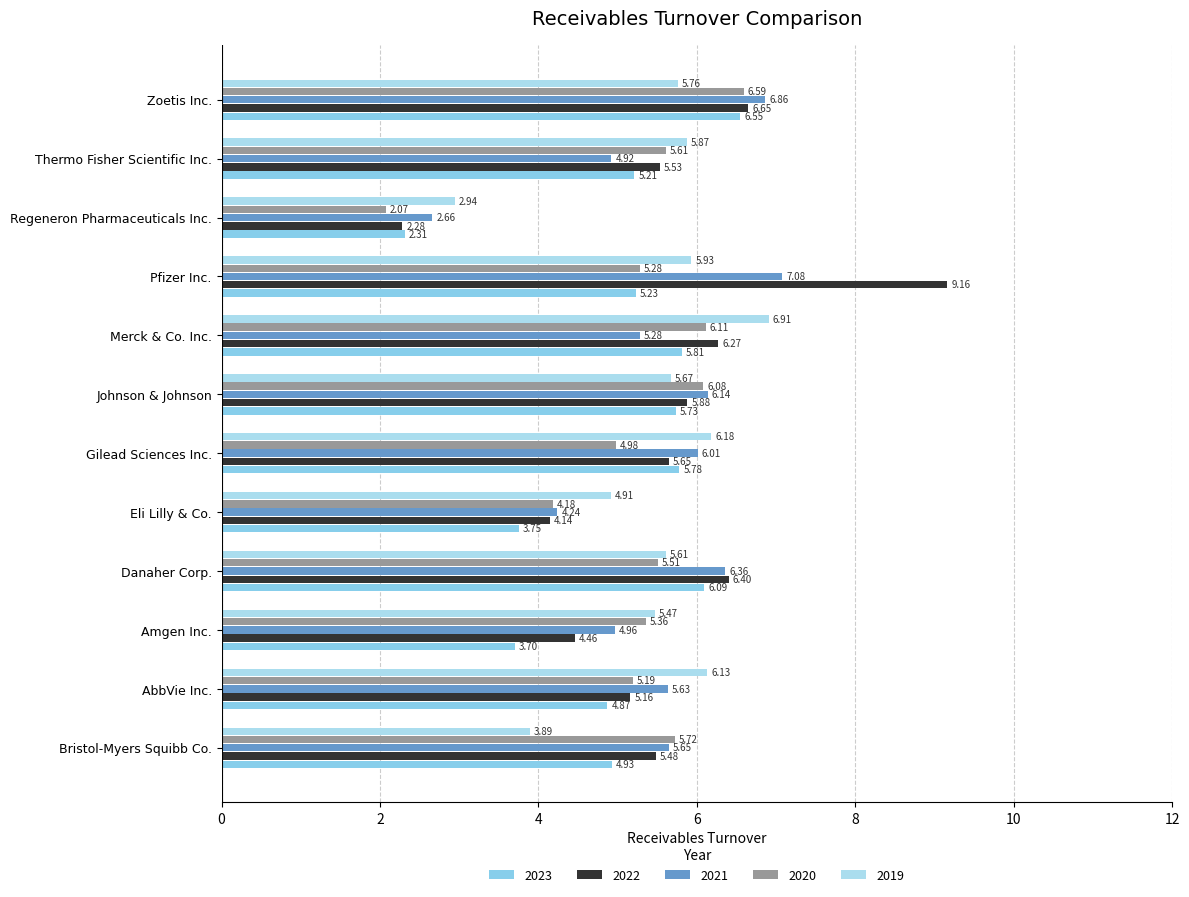

What are all the series names shown in the legend?

2023, 2022, 2021, 2020, 2019